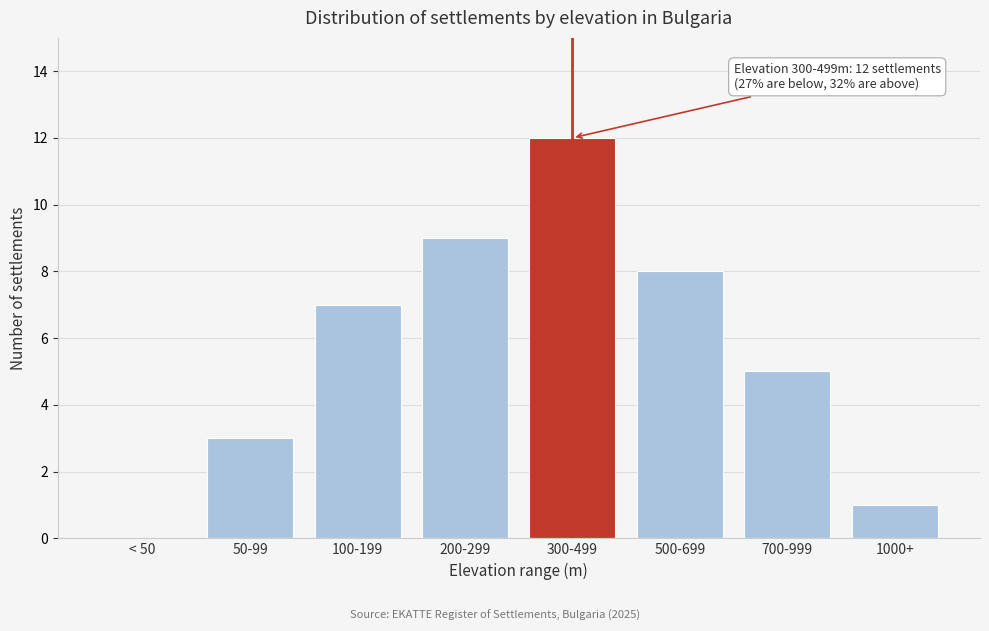

Reading left to right, extract all data points from this chart.

< 50=0	50-99=3	100-199=7	200-299=9	300-499=12	500-699=8	700-999=5	1000+=1